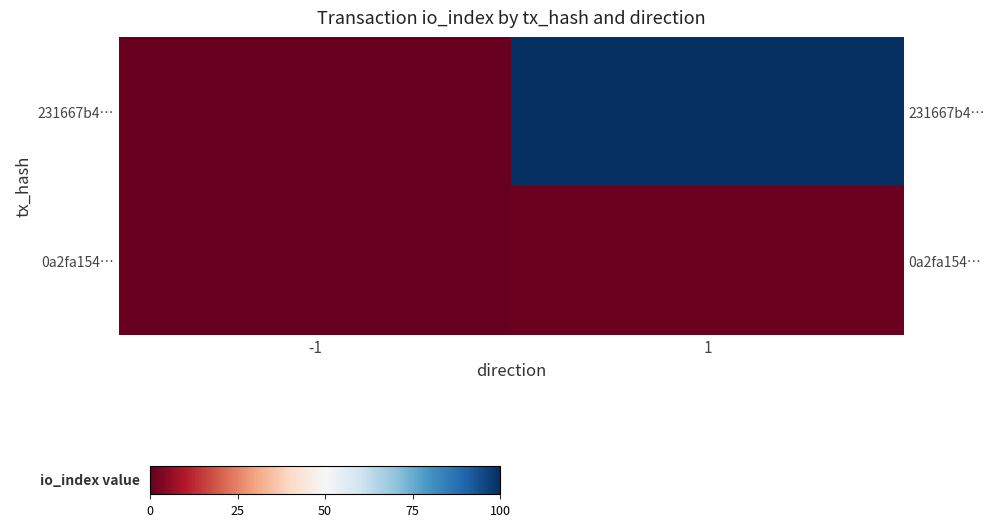

Rank the series at -1 from lowest to highest value.

231667b4…, 0a2fa154…